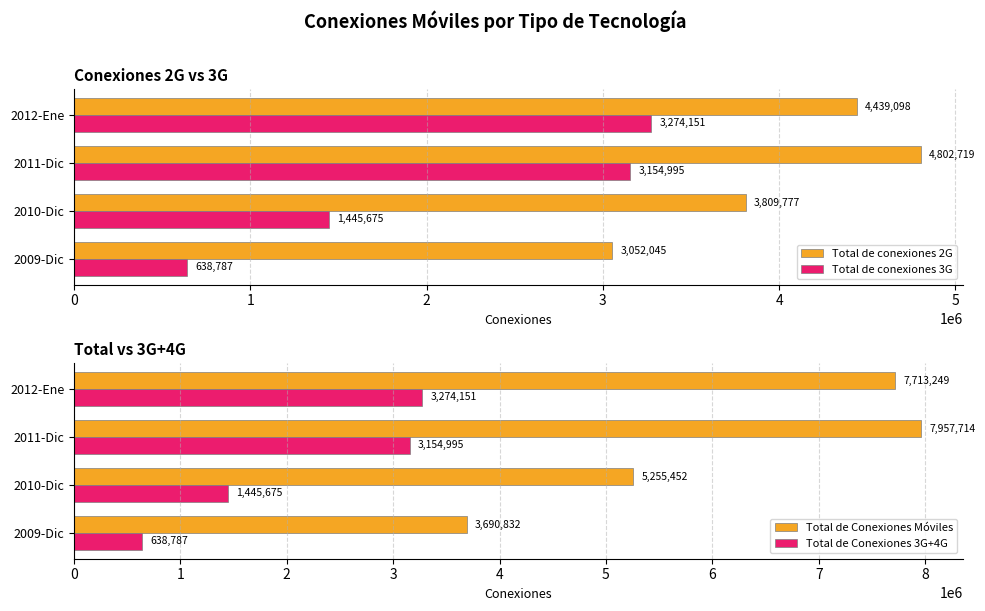

Rank the categories by Total de conexiones 3G value from highest to lowest.

2012-Ene, 2011-Dic, 2010-Dic, 2009-Dic